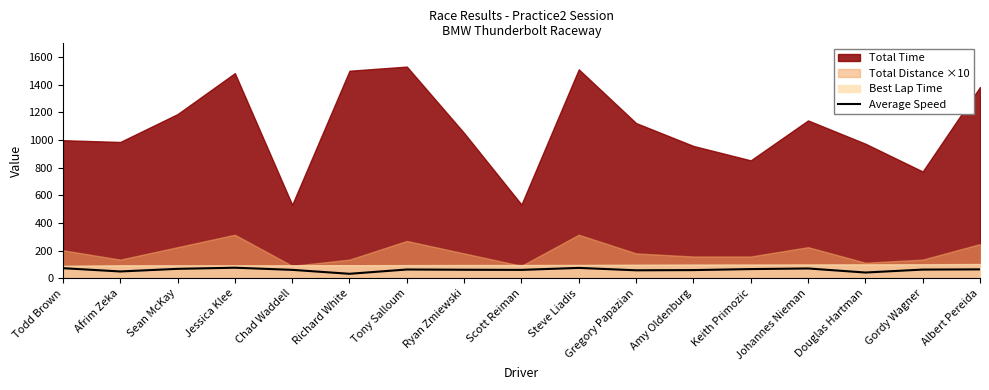

Does the chart display data point markers on the line(s)?

No